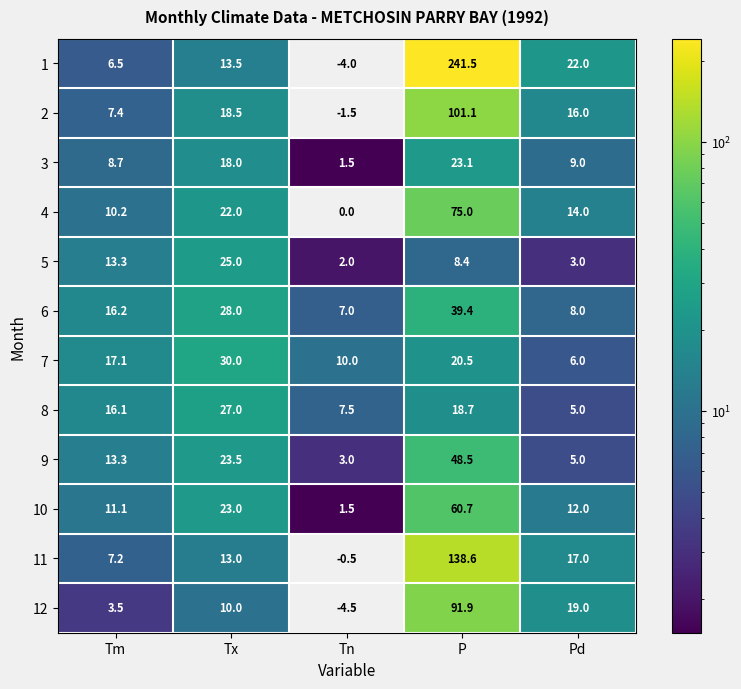

At which category is the sum across all series the highest?

P